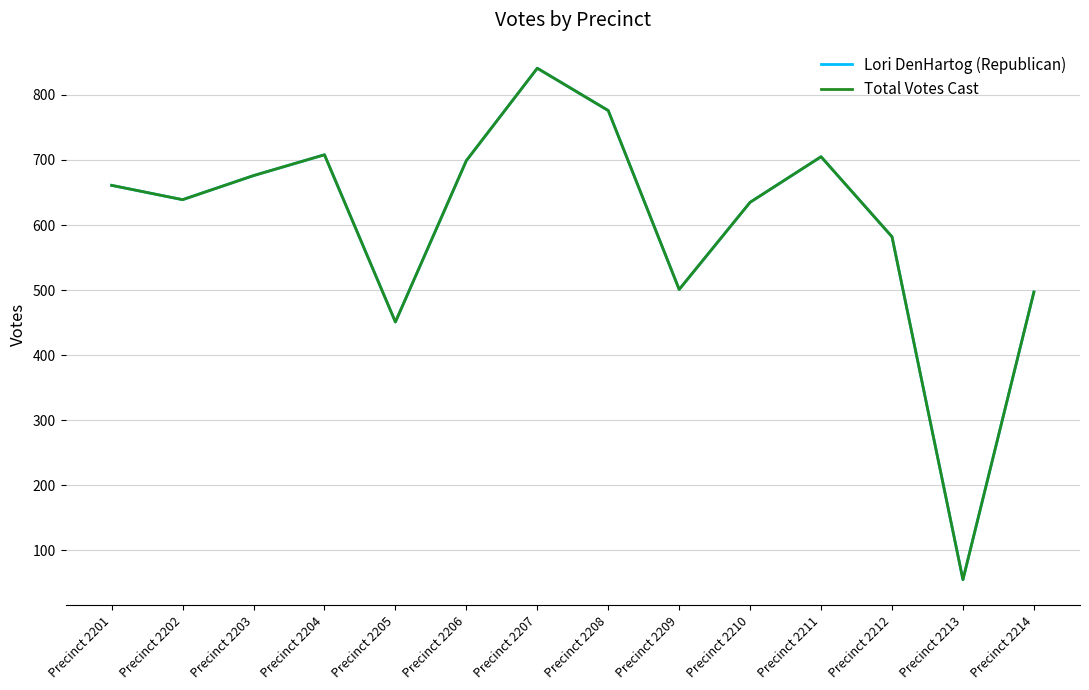

Is this an area chart (filled region under the line)?

No